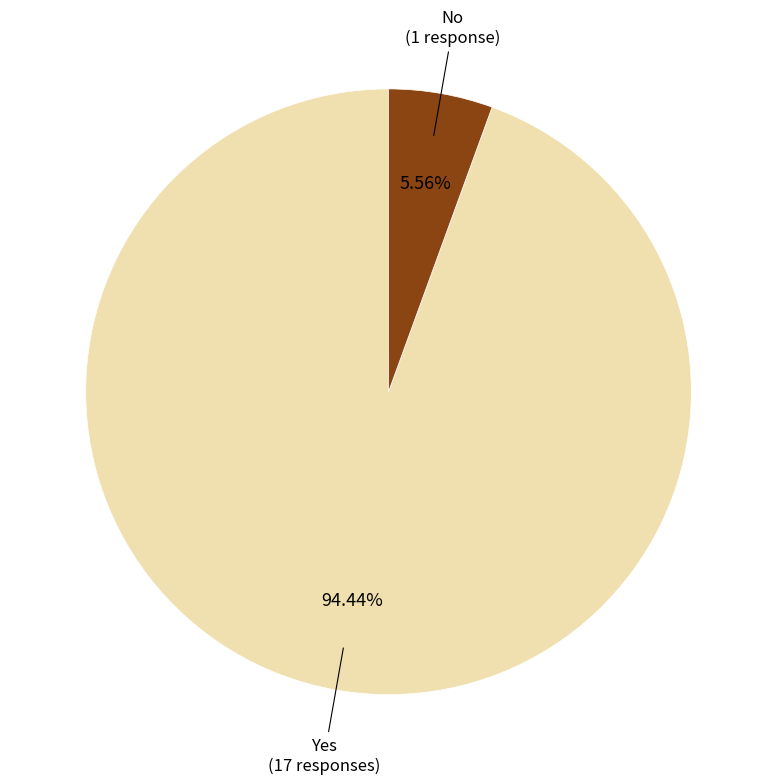

To the nearest percent, what is the difference between the Yes and No slice percentages?

89%